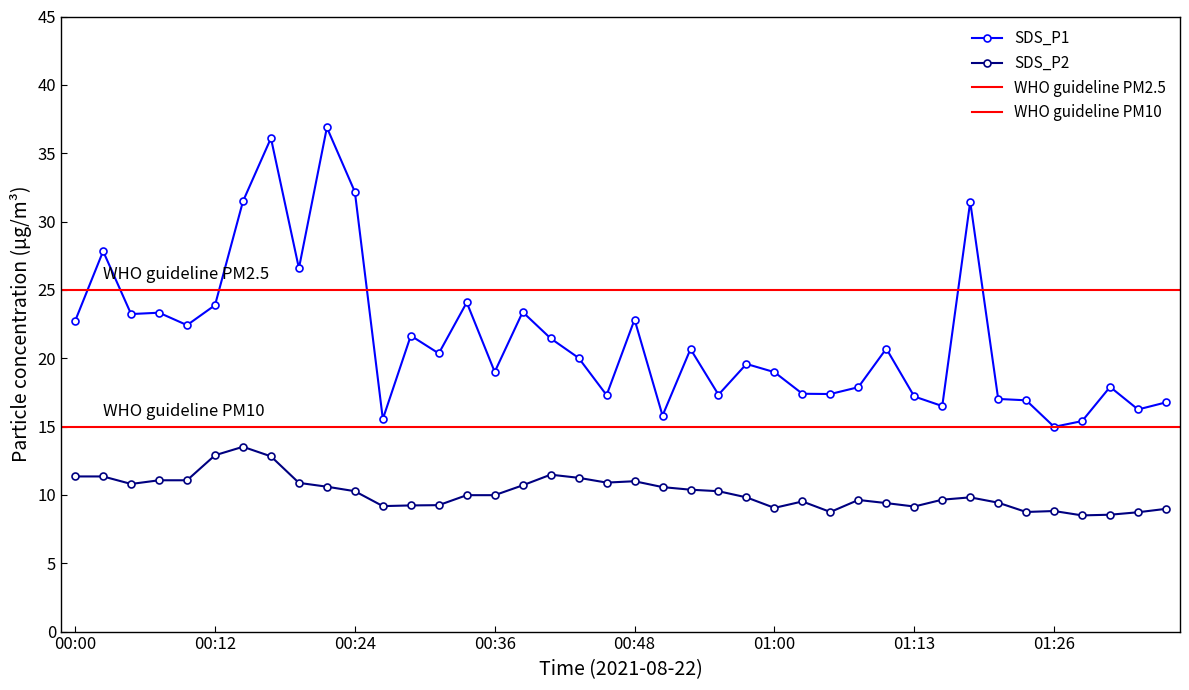

Is the value of SDS_P1 at 00:56 greater than the value of SDS_P2 at 00:24?

Yes